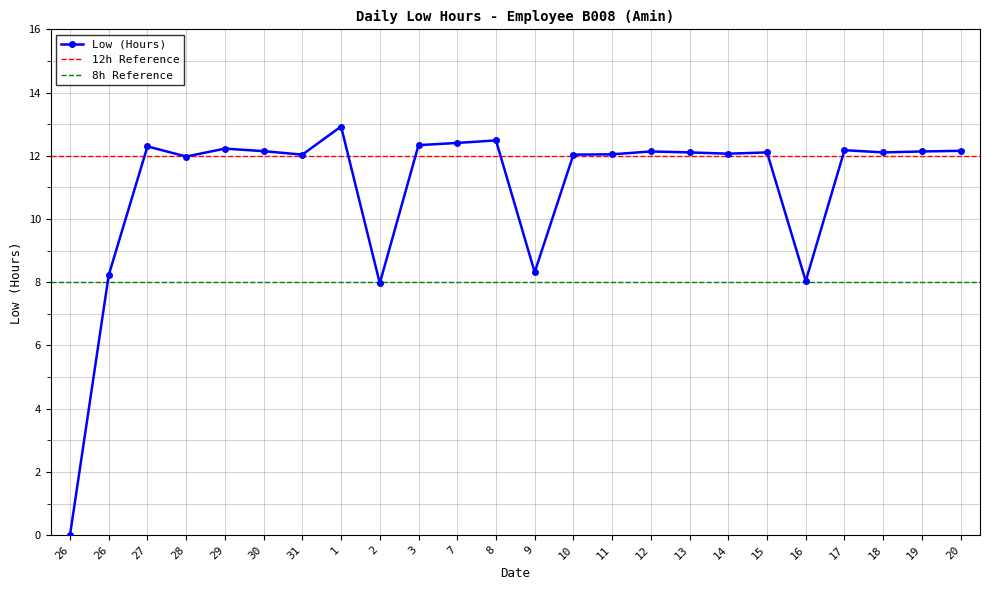

What is the difference between the maximum and minimum values?

12.9